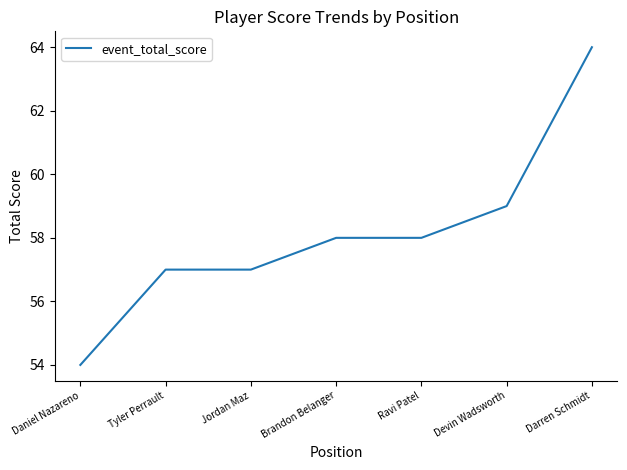

What is the change in value from Daniel Nazareno to Jordan Maz?

+3